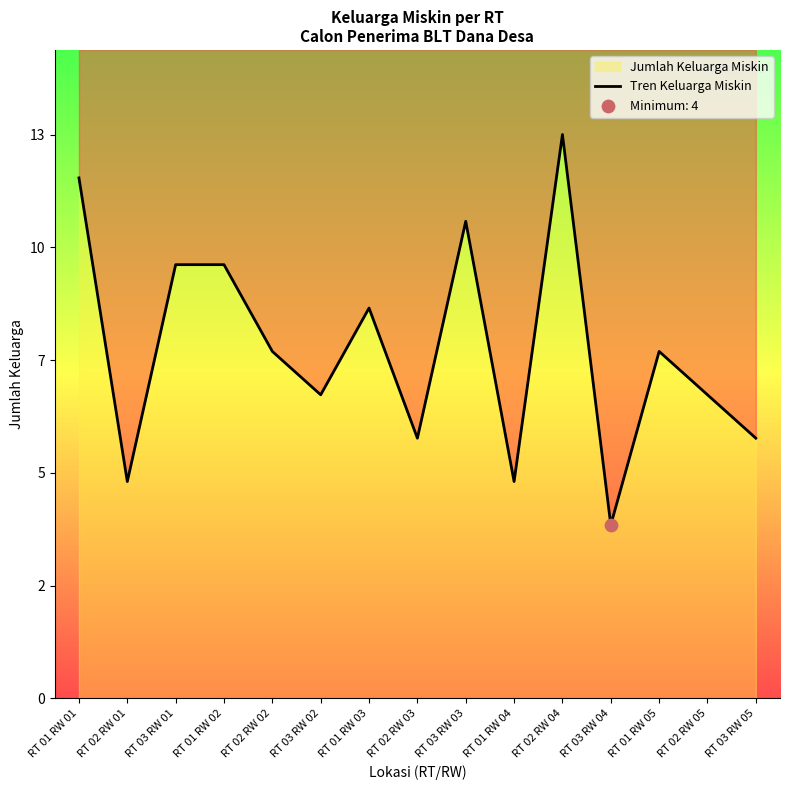

What is the ratio of the value at RT 01 RW 01 to the value at RT 03 RW 05?

2.0